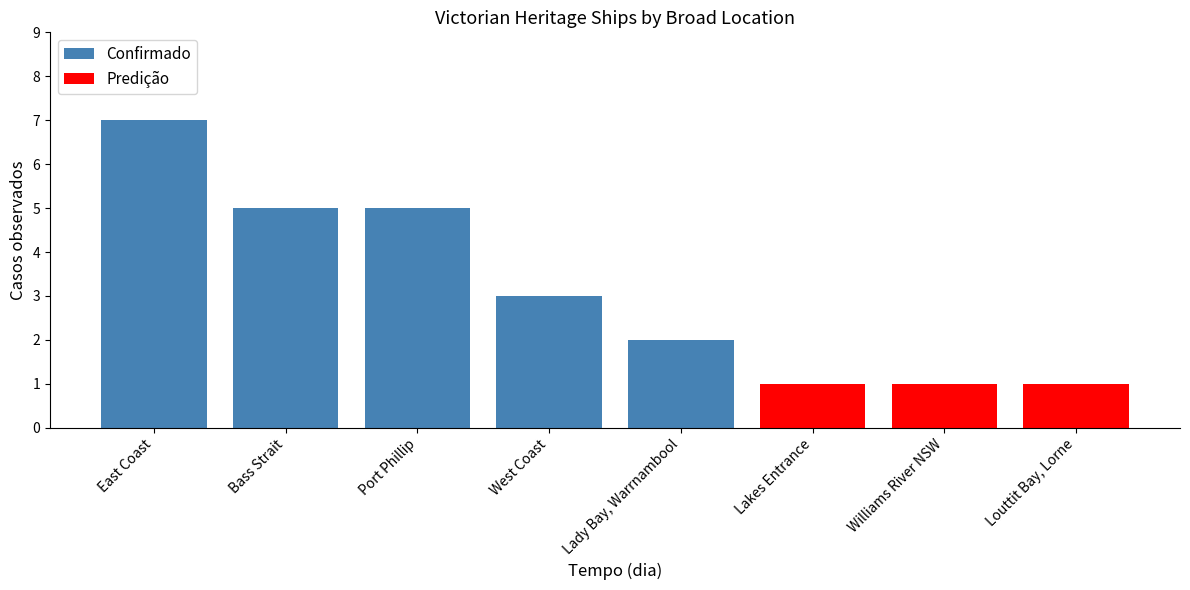

The value of Confirmado at Lady Bay, Warrnambool is 1. True or false?

False